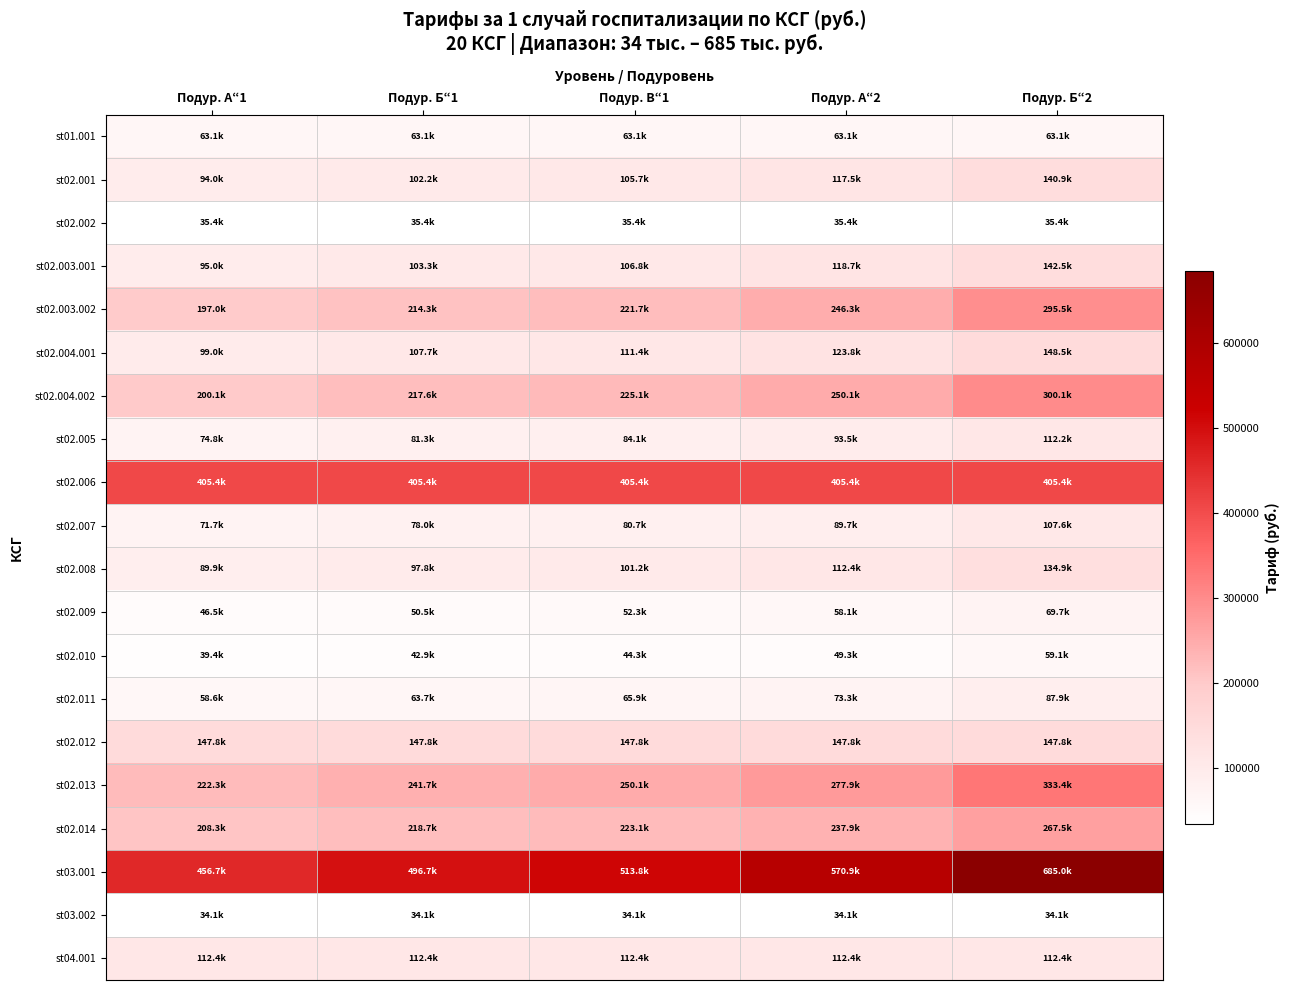

Rank the series at Подур. А“2 from lowest to highest value.

st03.002, st02.002, st02.010, st02.009, st01.001, st02.011, st02.007, st02.005, st02.008, st04.001, st02.001, st02.003.001, st02.004.001, st02.012, st02.014, st02.003.002, st02.004.002, st02.013, st02.006, st03.001